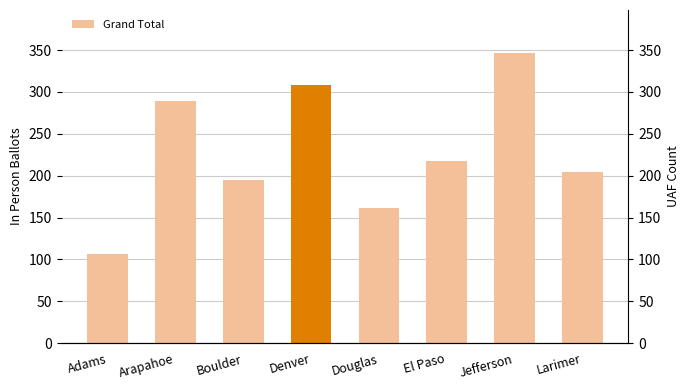

Is it true that the value at Larimer is 136?

False